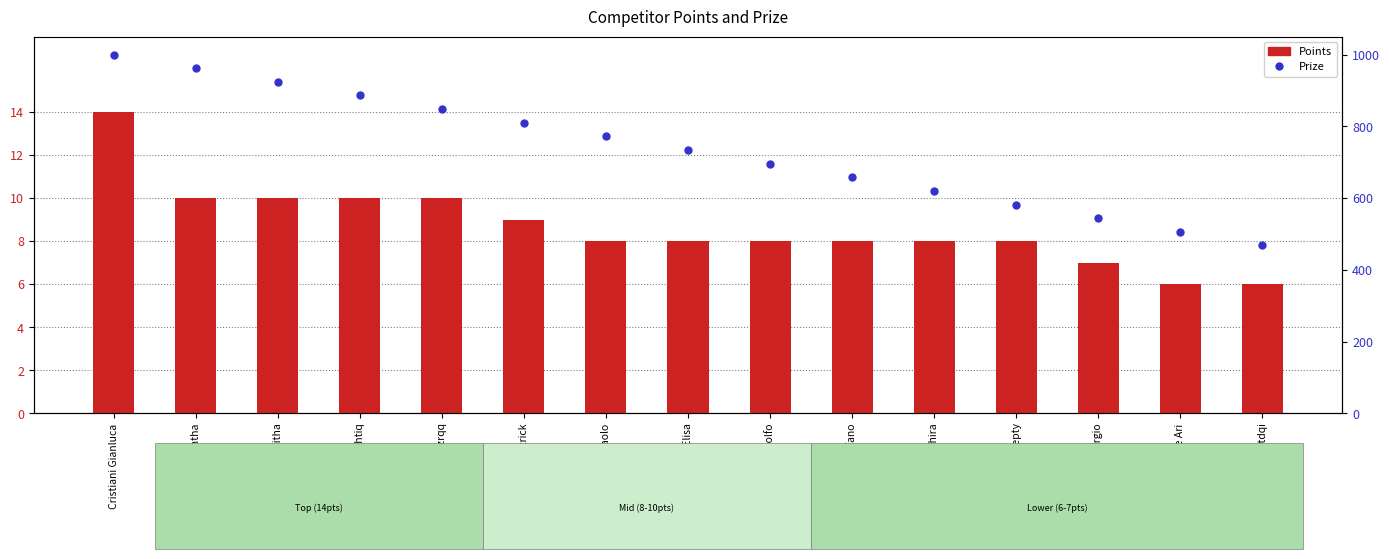

The Points series shows 11 at Balicchi Giorgio. True or false?

False